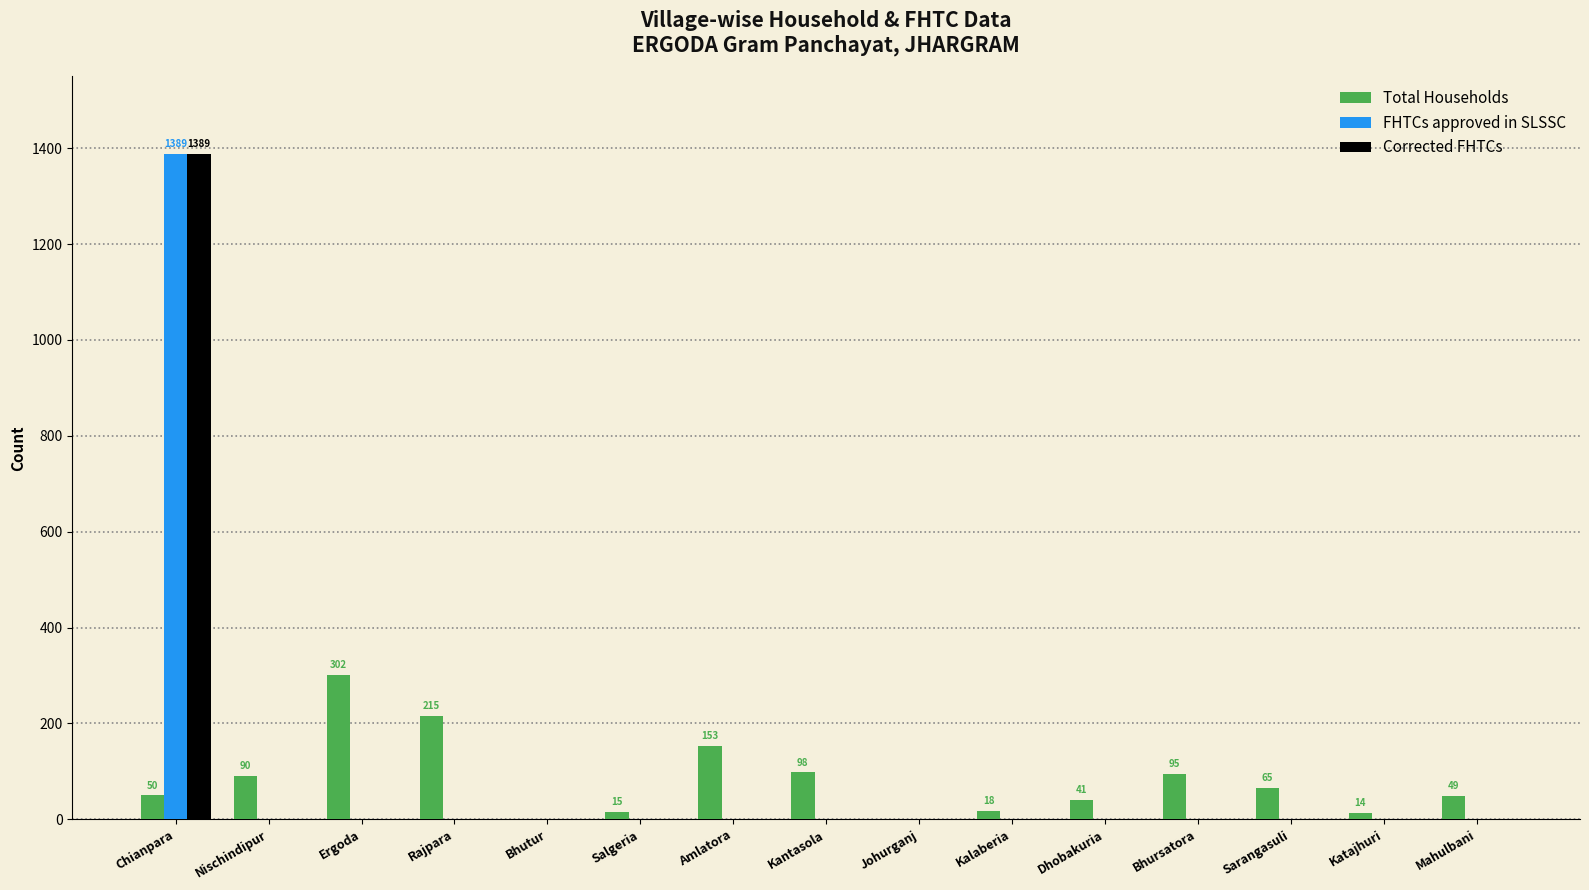

The value of Corrected FHTCs at Rajpara is 0. True or false?

True